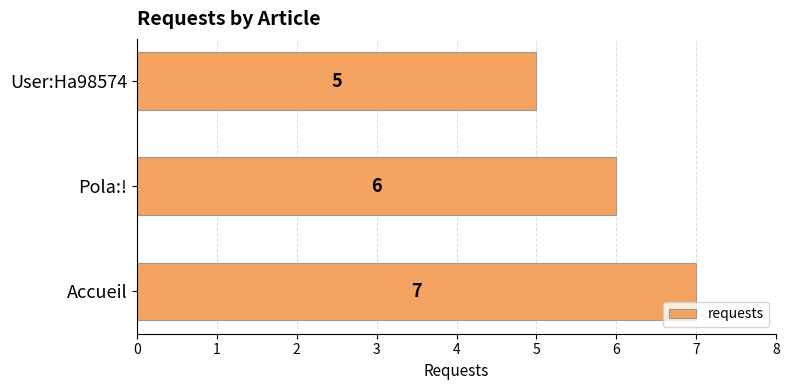

What is the difference between the maximum and minimum values?

2